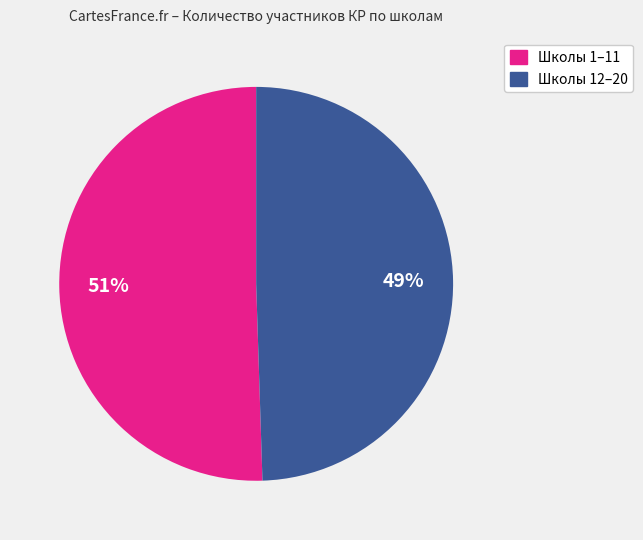

To the nearest percent, what is the average slice percentage?

50%